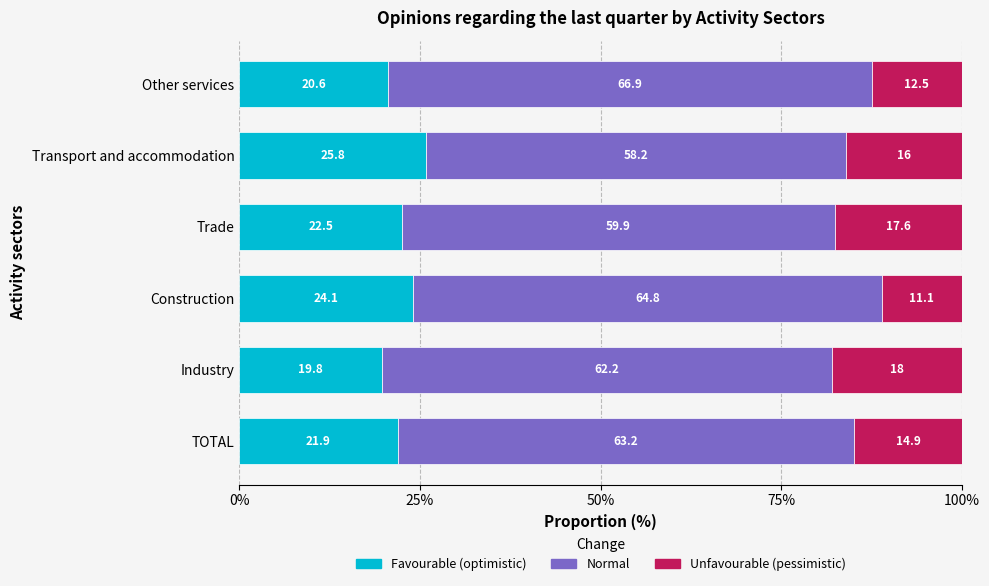

What is the total value across all series at TOTAL?

100.0